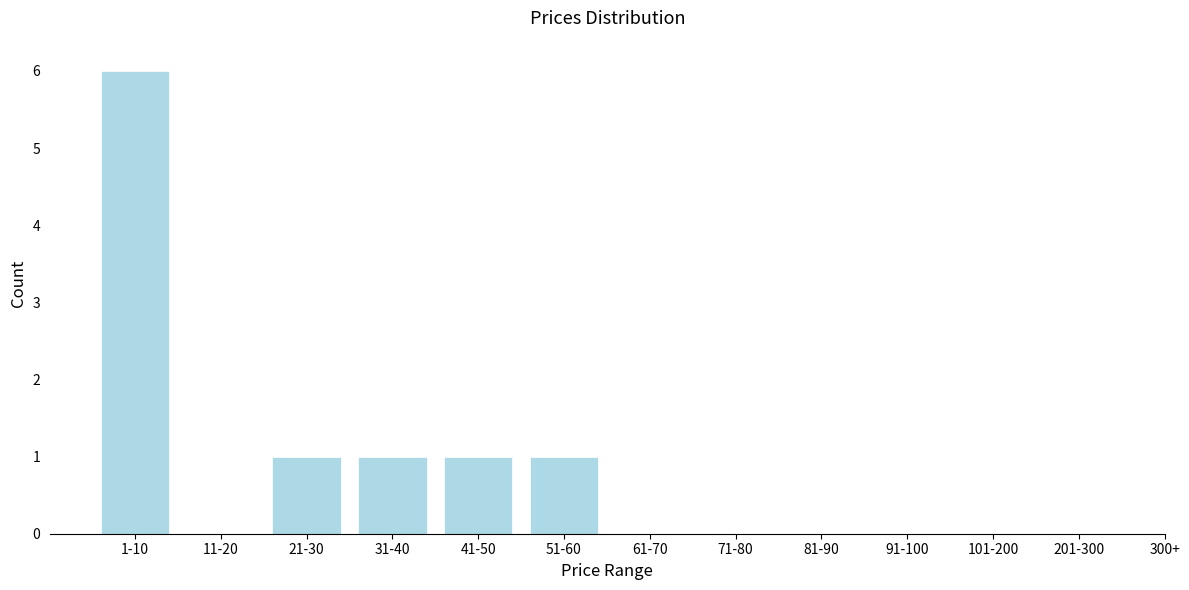

Reading left to right, list all the values displayed in this chart.

1-10=6	11-20=0	21-30=1	31-40=1	41-50=1	51-60=1	61-70=0	71-80=0	81-90=0	91-100=0	101-200=0	201-300=0